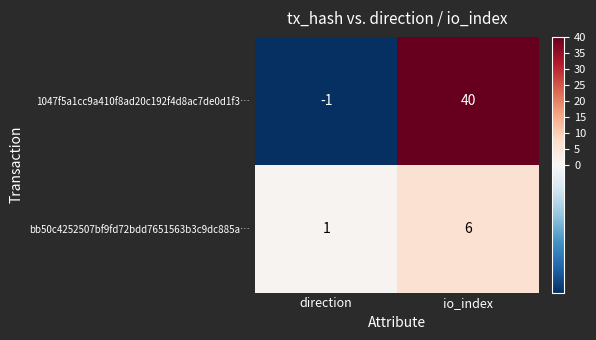

At which category does the chart reach its peak across all series?

io_index